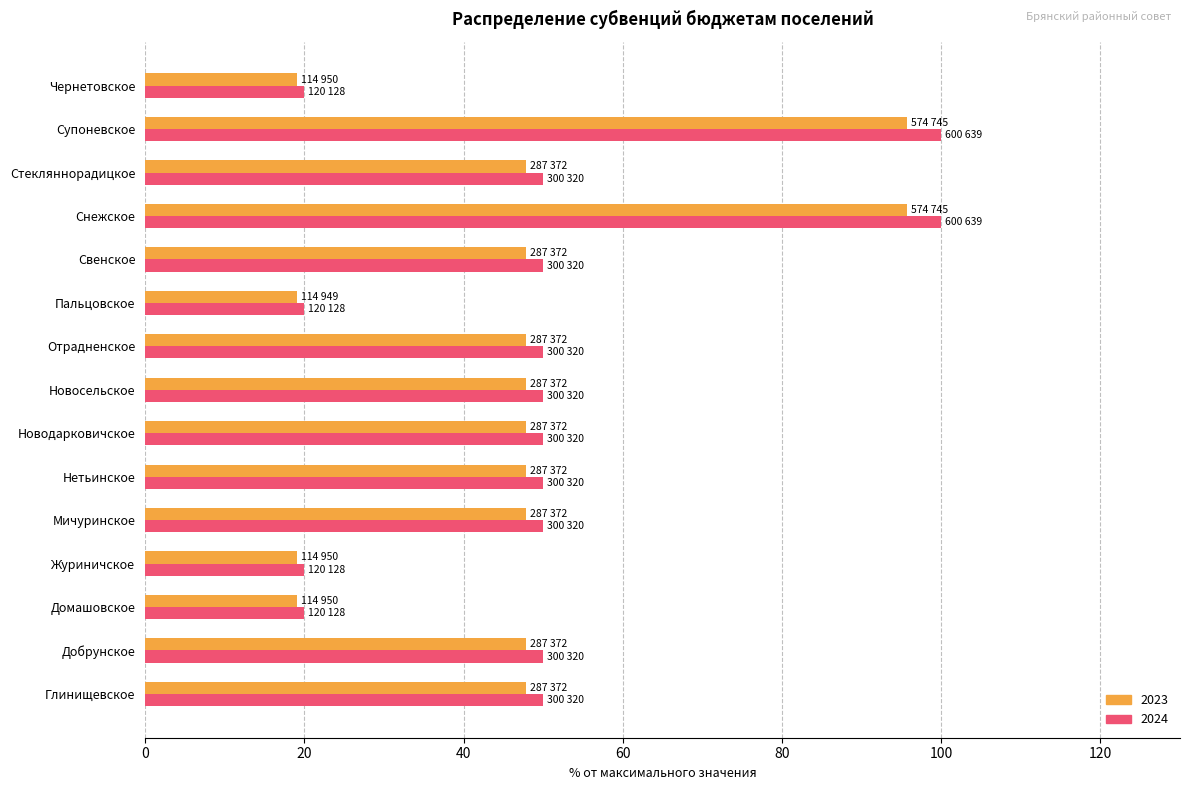

The 2023 series shows 95.7 at Снежское. True or false?

True